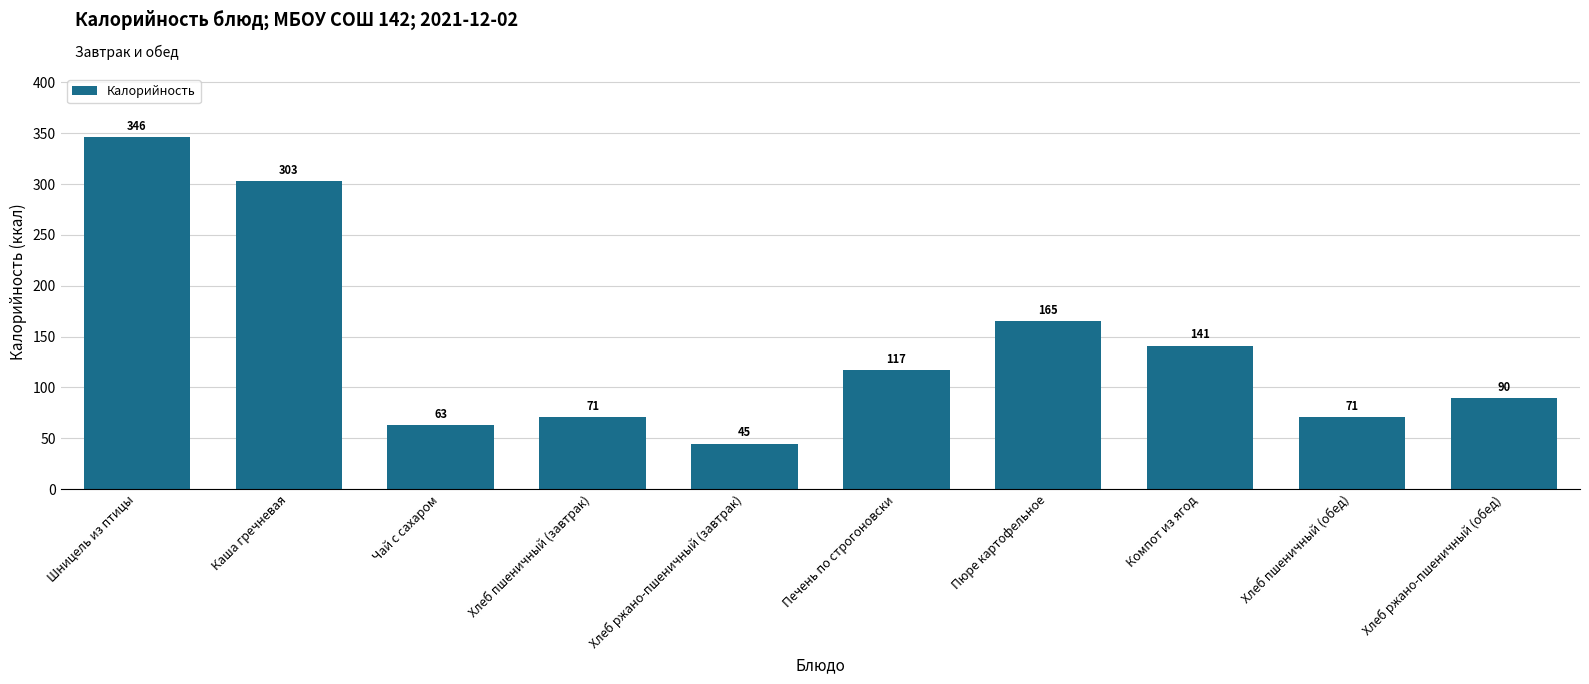

At which category does the chart reach its peak across all series?

Шницель из птицы